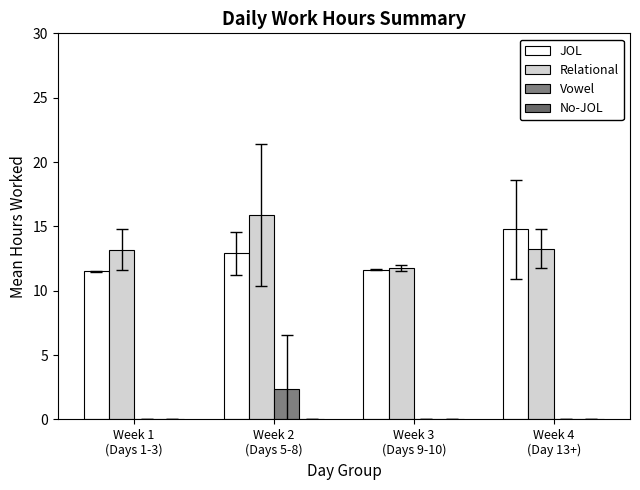

Rank the series at Week 2
(Days 5-8) from highest to lowest value.

Relational, JOL, Vowel, No-JOL